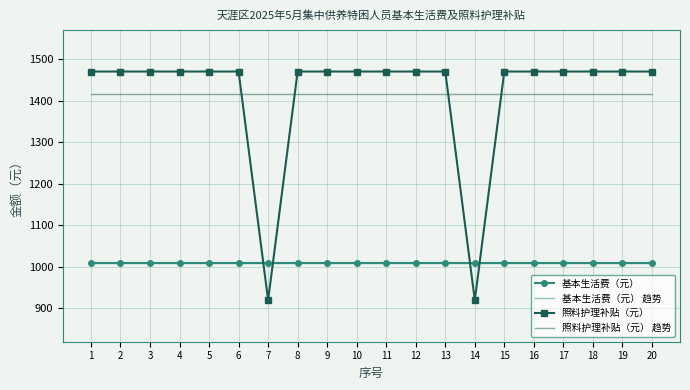

How many lines are shown in the chart?

4